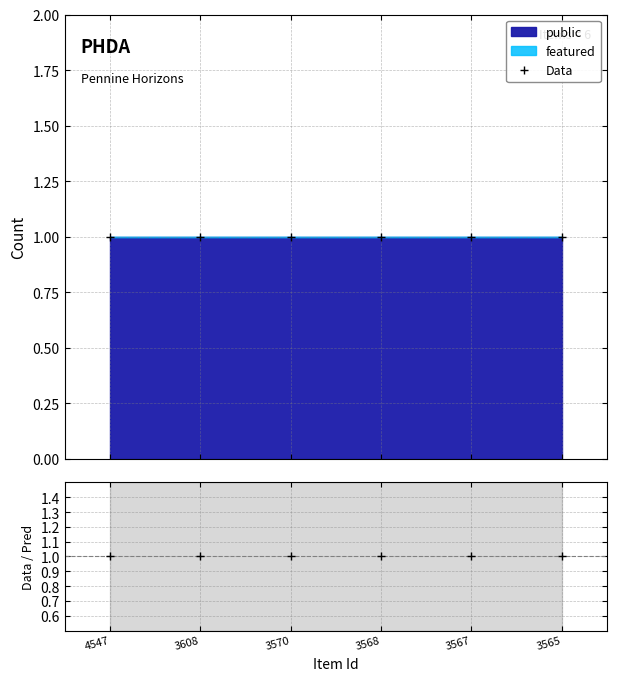

The value of public at 3567 is 1. True or false?

True